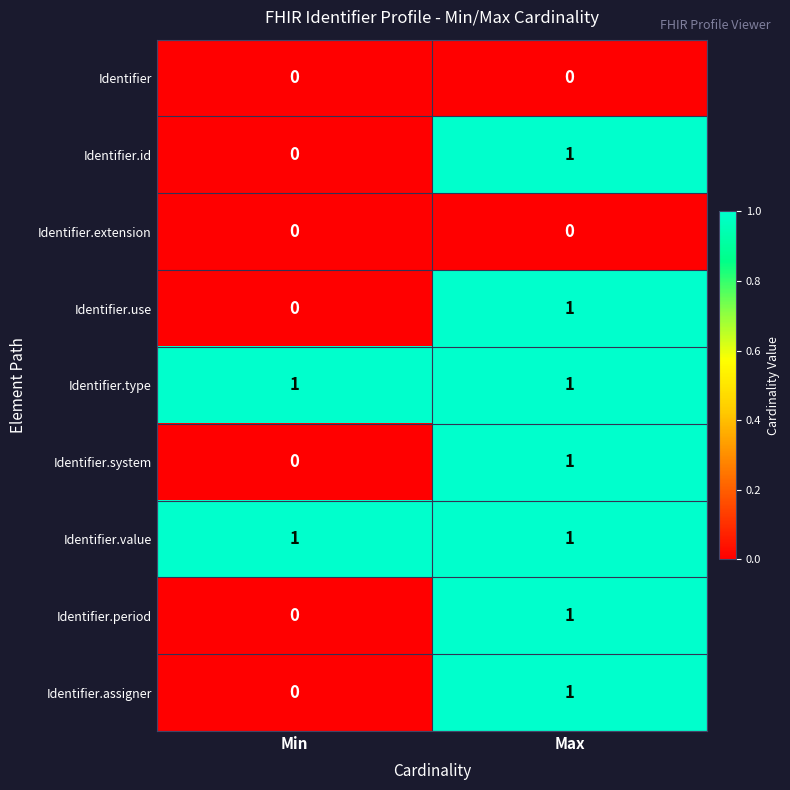

What is the spread (max minus min) of values at Min?

1